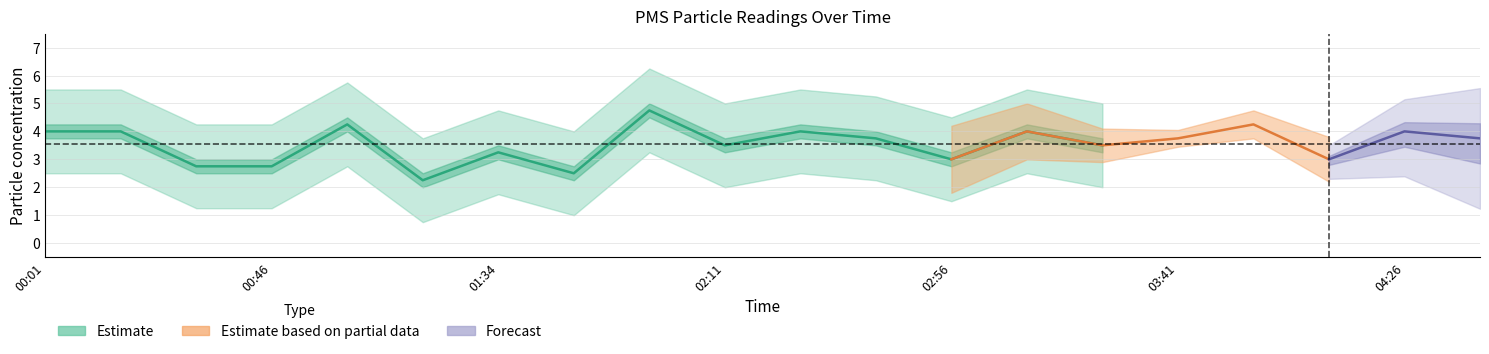

Between 01:01 and 01:34, which is larger?

01:01